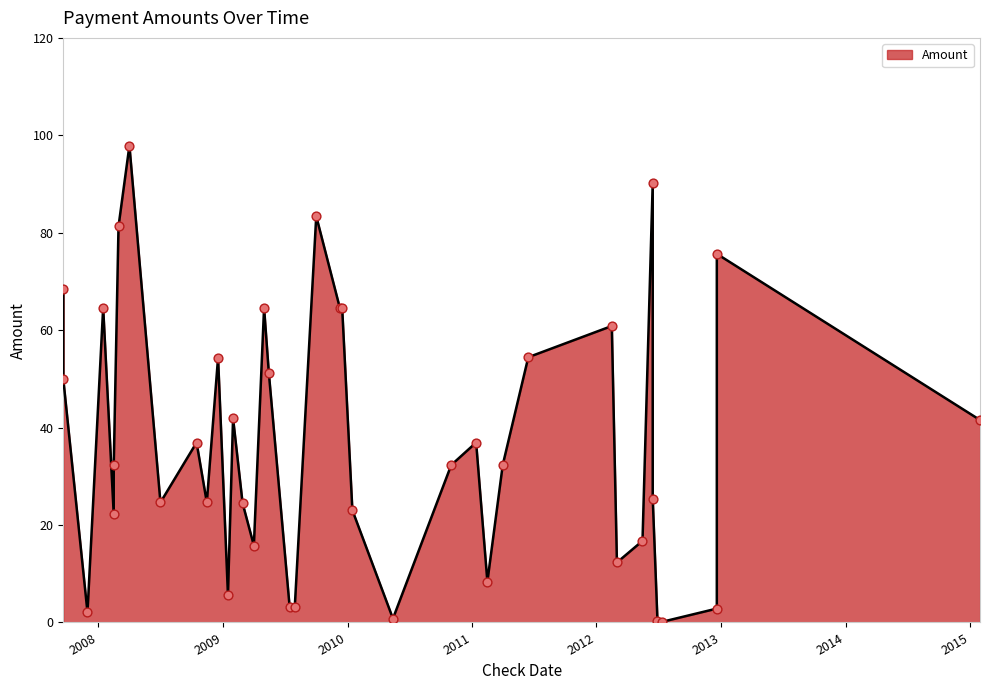

What is the ratio of the value at 2012-12-19 to the value at 2008-12-17?

0.1